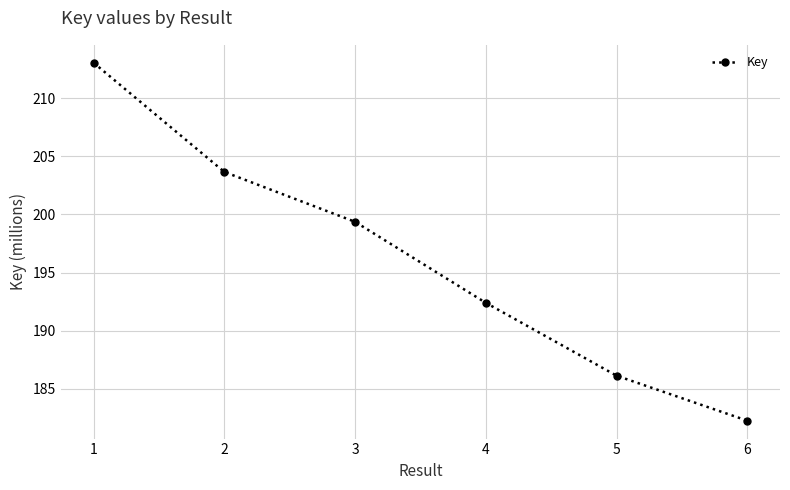

What is the average value?

196.1